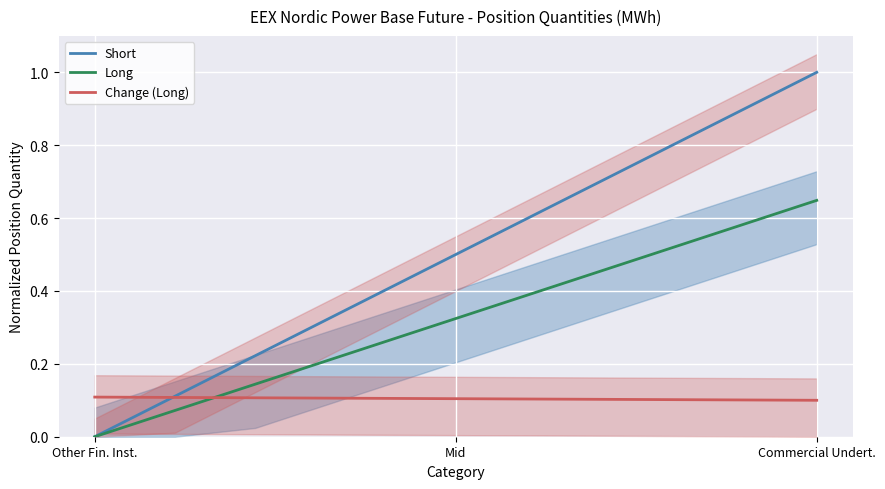

Which series ends up on top after the final intersection of Long and Change (Long)?

Long